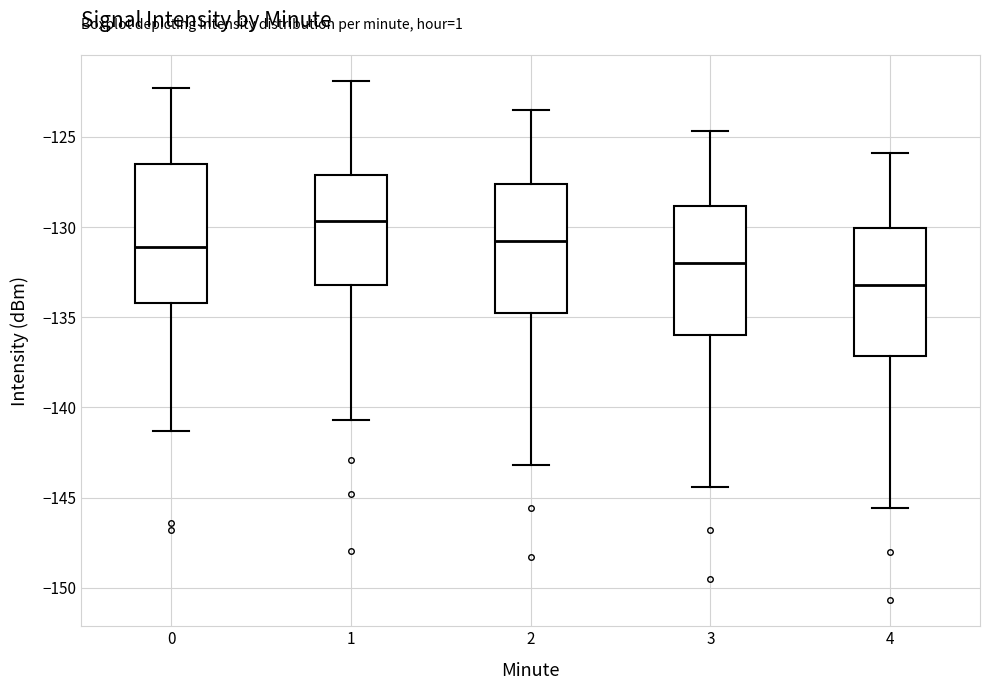

Which box has the lowest median line?

4